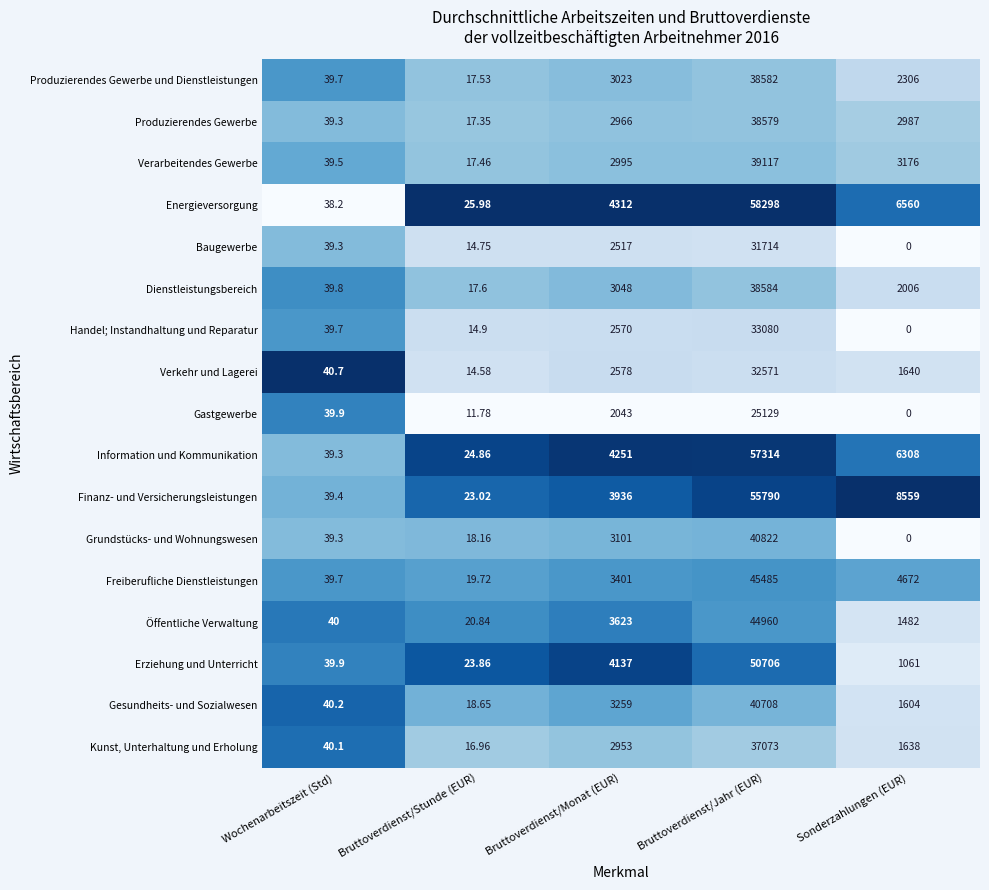

What is the difference between the highest and lowest values at Sonderzahlungen (EUR)?

8559.0